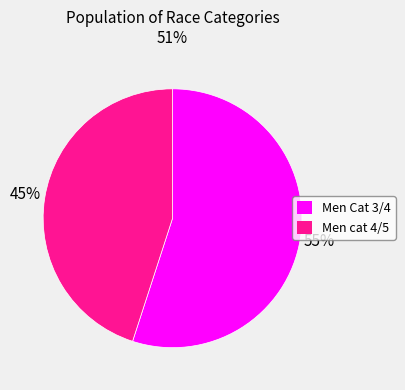

To the nearest percent, what is the average slice percentage?

50%